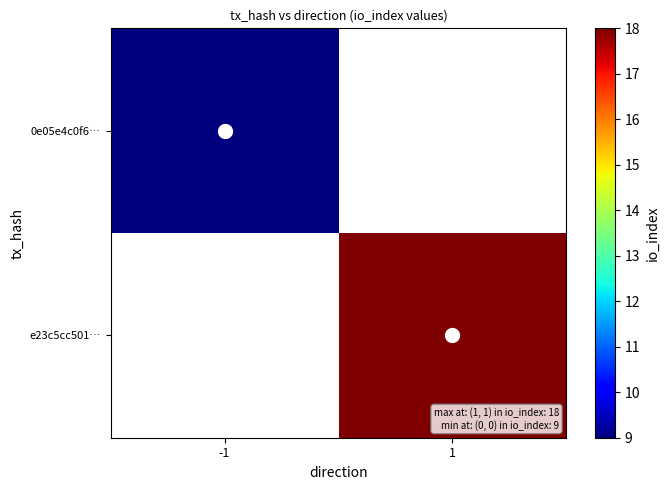

Count the number of categories in the chart.

2